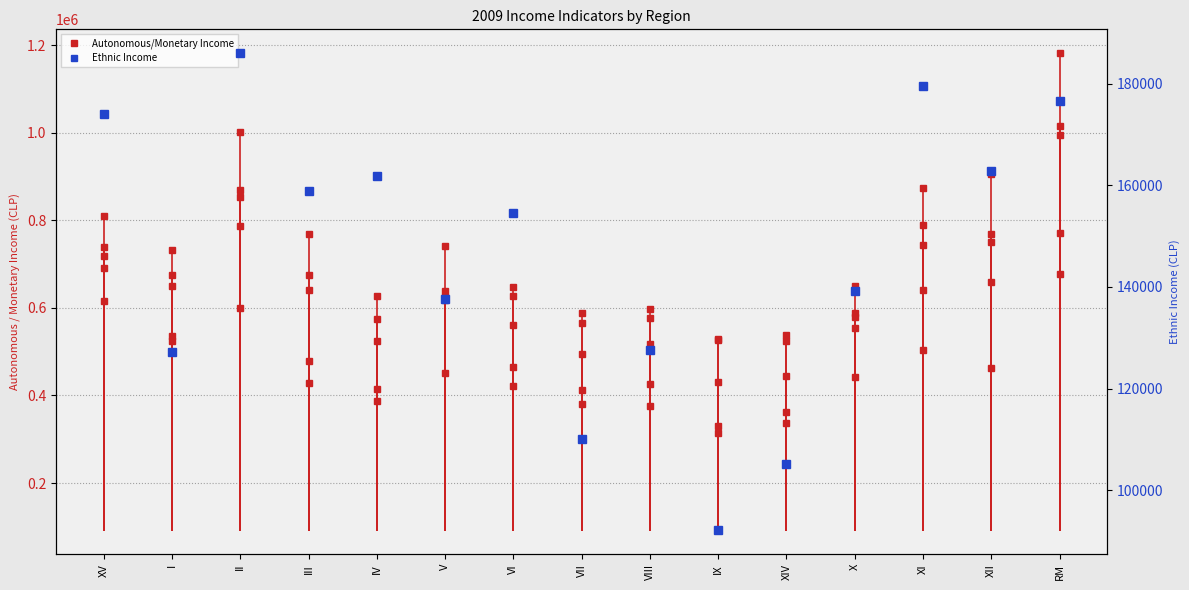

Which series has the largest total across all categories?

i2009PromIngMonetH